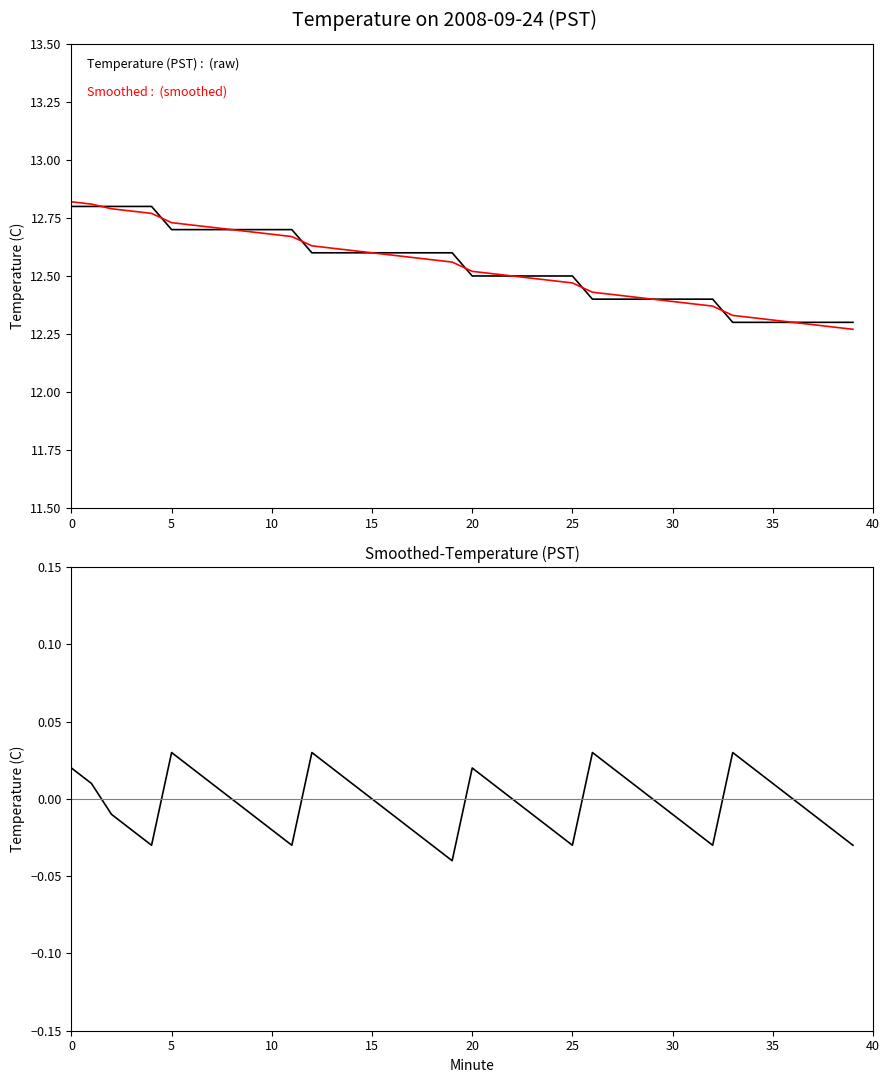

How many data points in Smoothed-Temperature (PST) are less than 0?

19